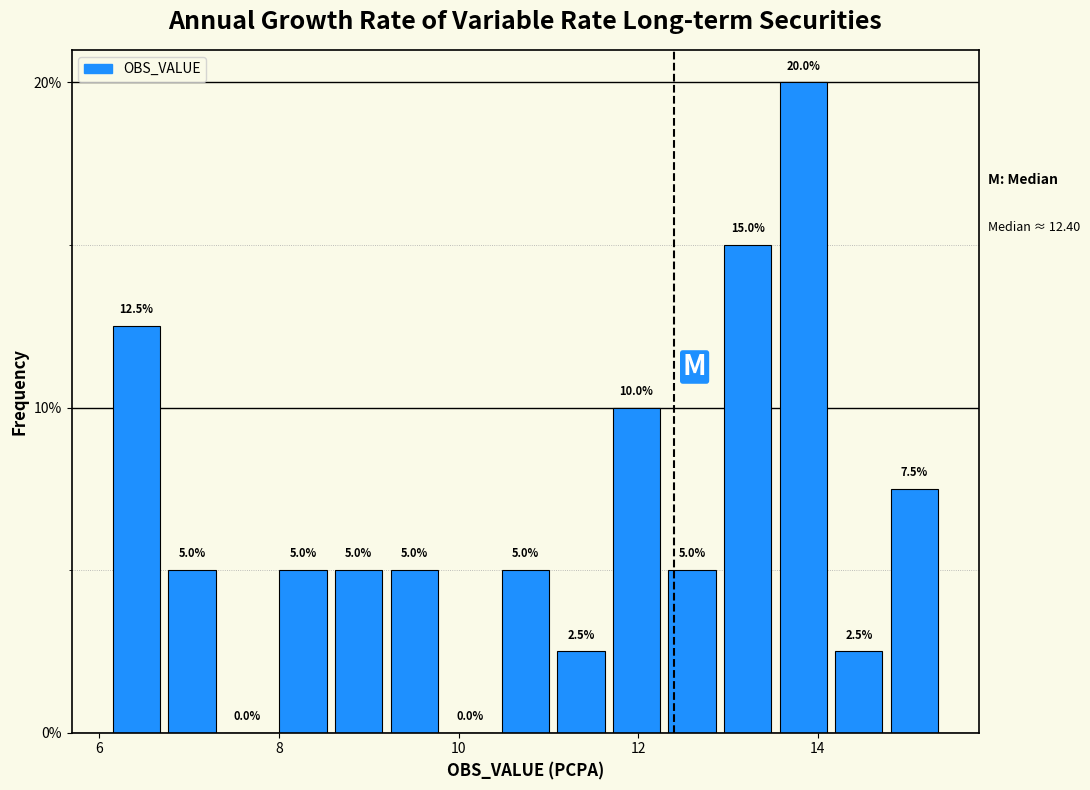

Read against the x-axis, roughly where is the centre of the tallest bar?

13.8